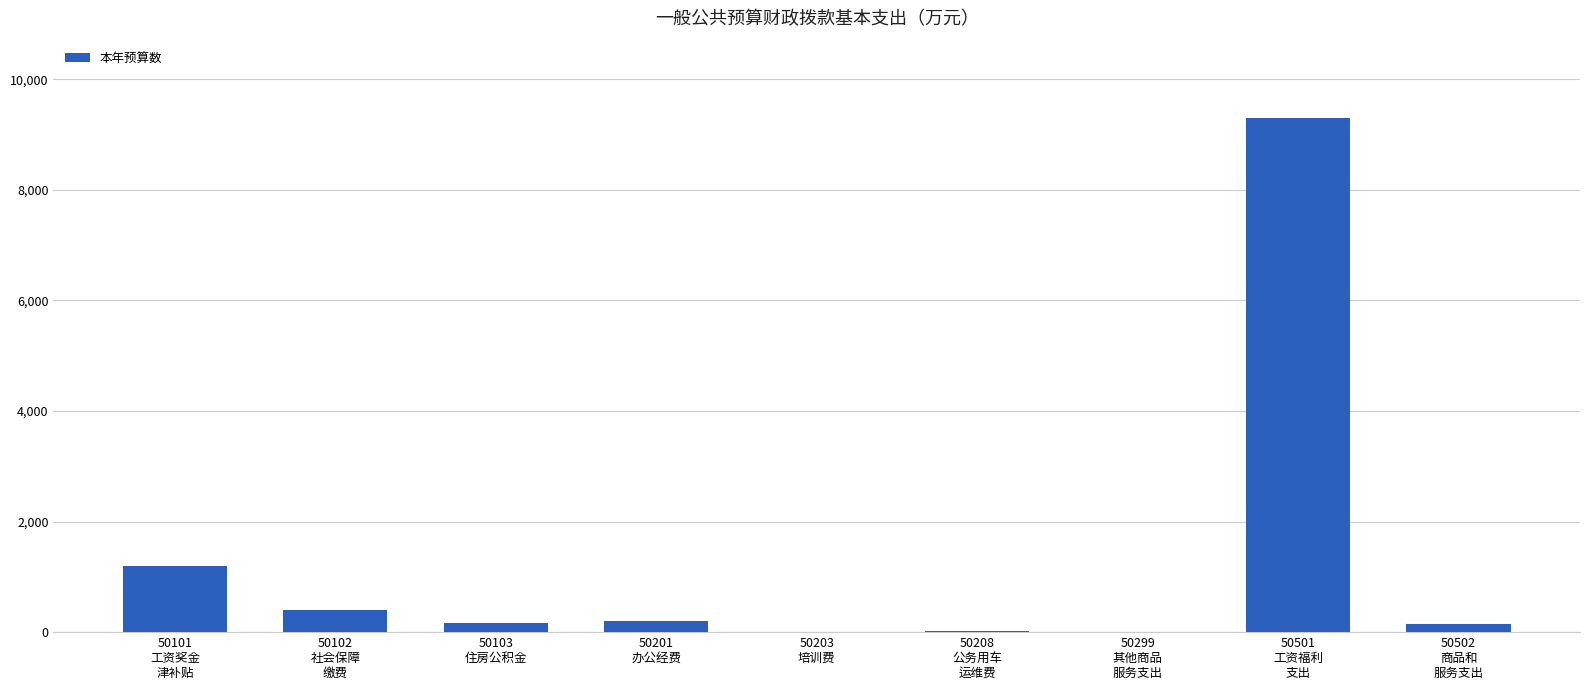

What is the maximum value shown in the chart?

9303.4